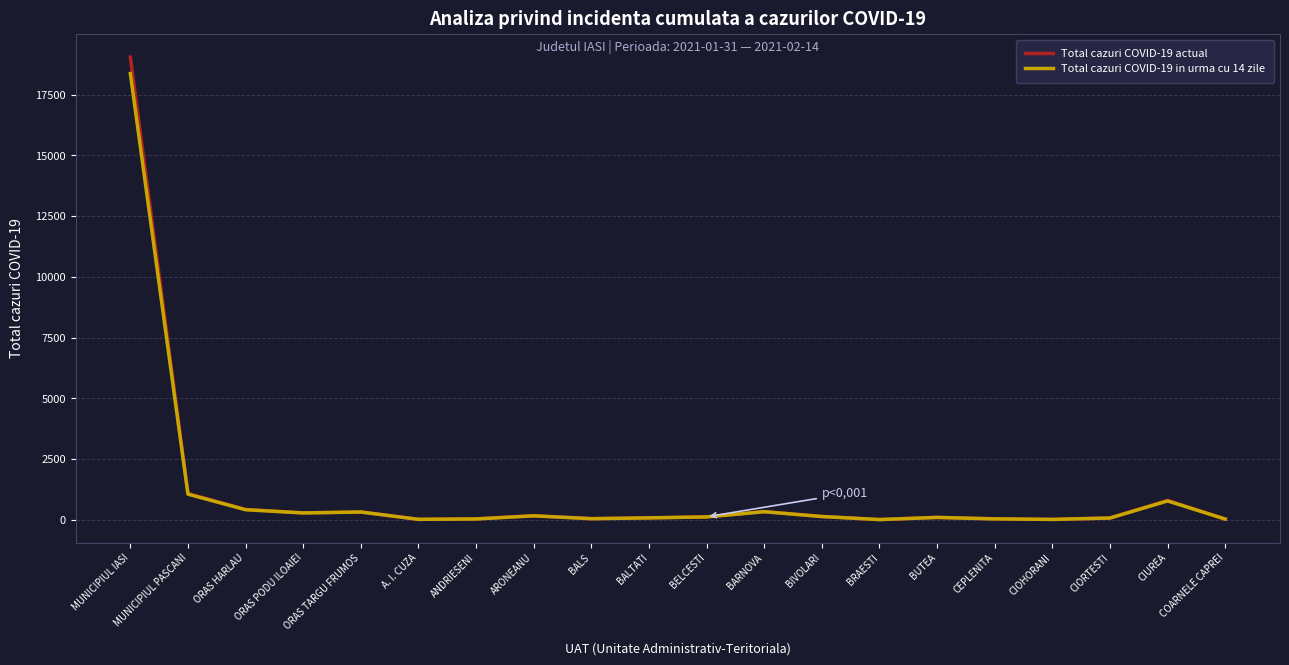

Is the value of Total cazuri COVID-19 actual at CIUREA greater than the value of Total cazuri COVID-19 in urma cu 14 zile at MUNICIPIUL IASI?

No